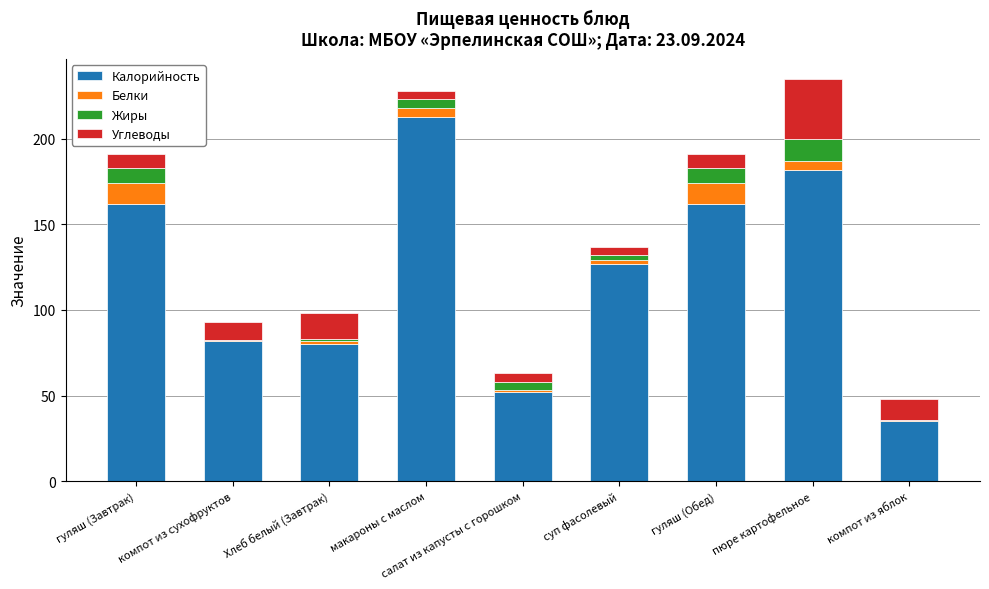

Are the bars grouped side by side (vs. stacked)?

No